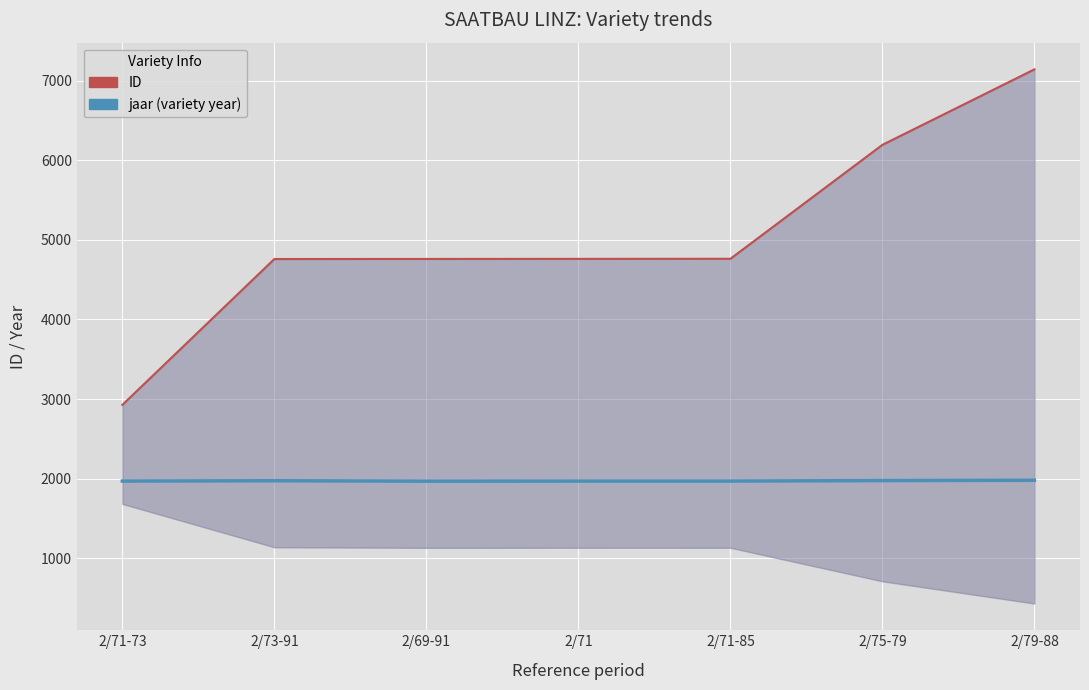

Is it true that jaar (variety year) equals 3455 at 2/79-88?

False